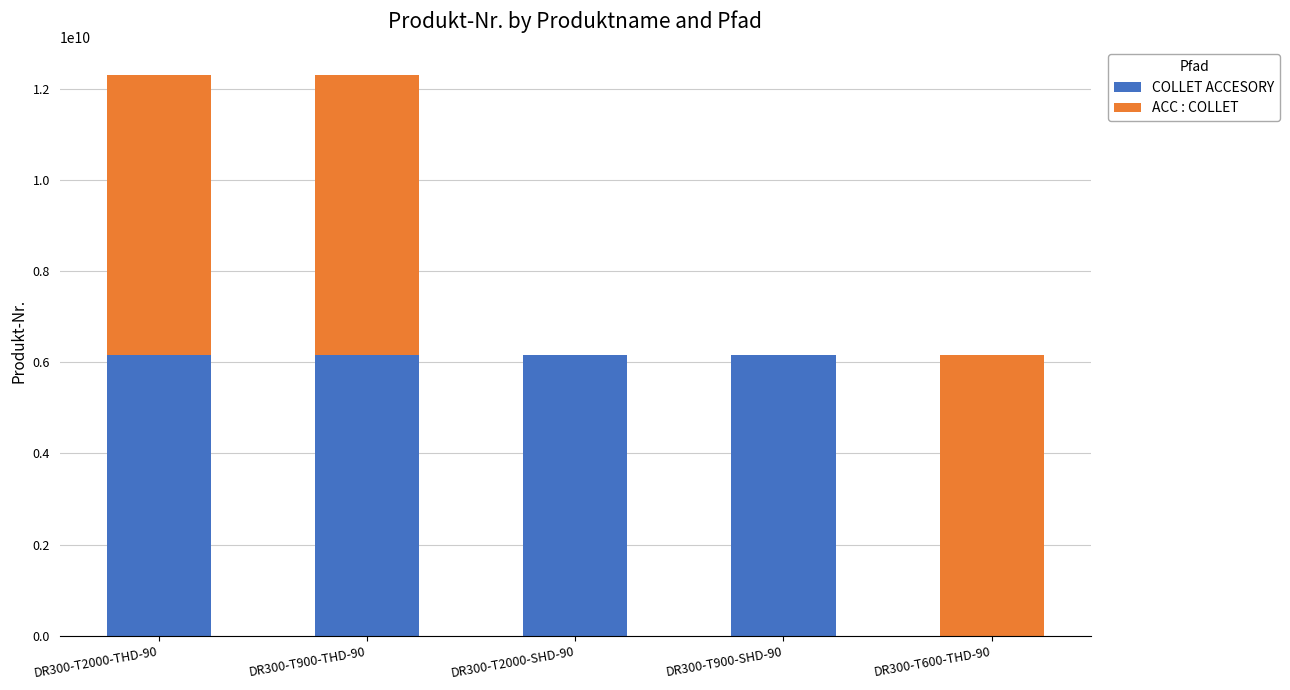

What is the maximum value for COLLET ACCESORY?

6151760460